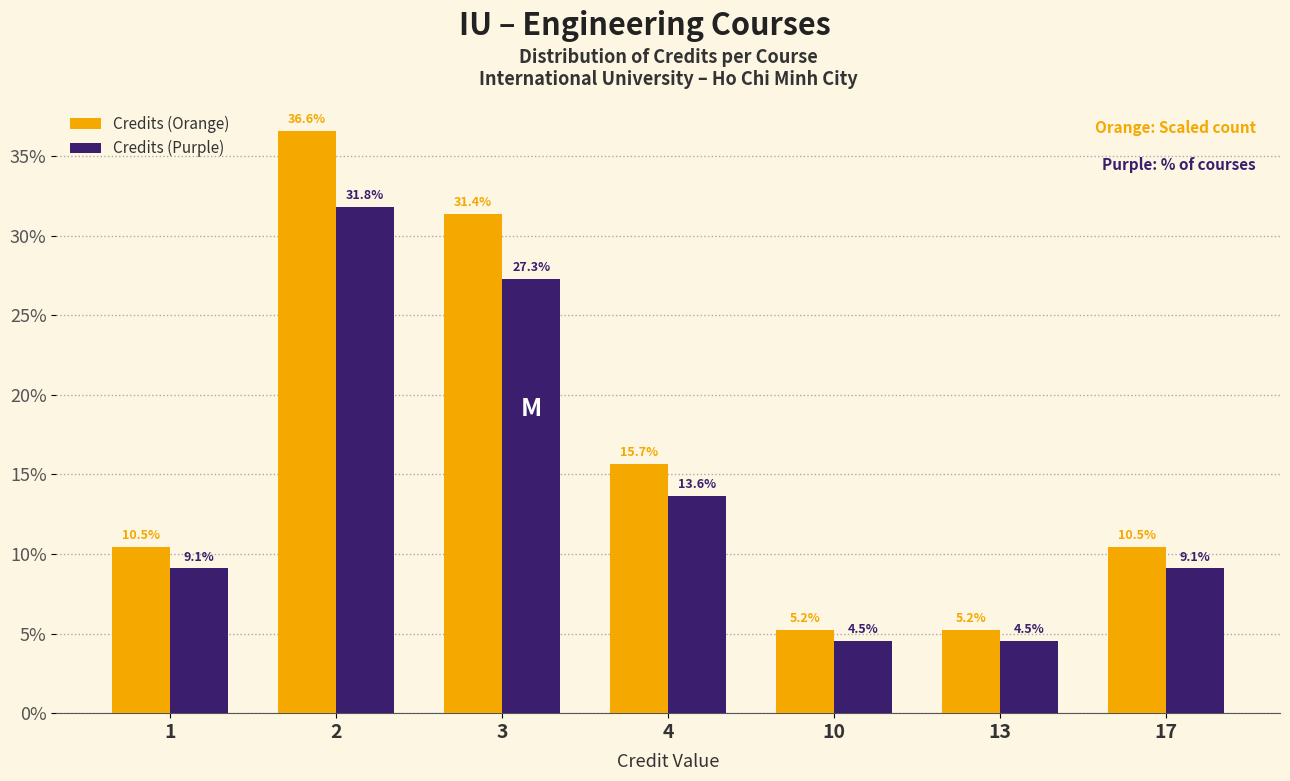

Reading left to right, list all the values displayed in this chart.

Credits (Orange): 1=10.5	2=36.6	3=31.4	4=15.7	10=5.2	13=5.2	17=10.5
Credits (Purple): 1=9.1	2=31.8	3=27.3	4=13.6	10=4.5	13=4.5	17=9.1